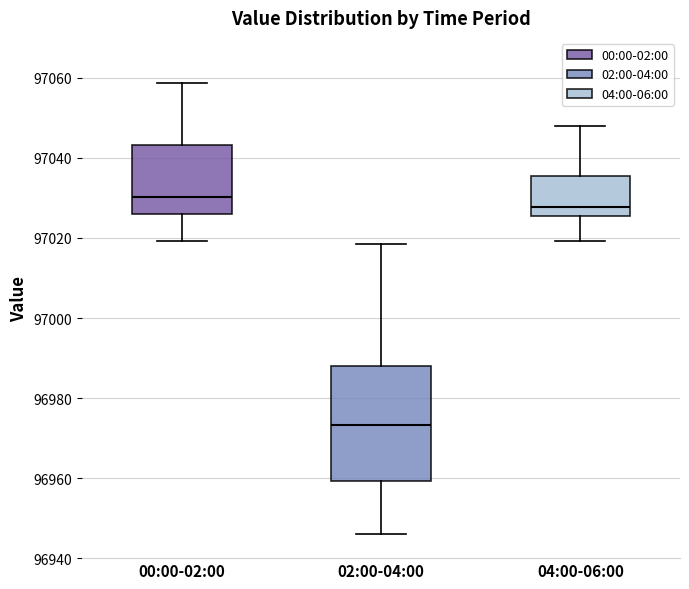

Which box is the tallest, from its lower edge to its upper edge?

02:00-04:00